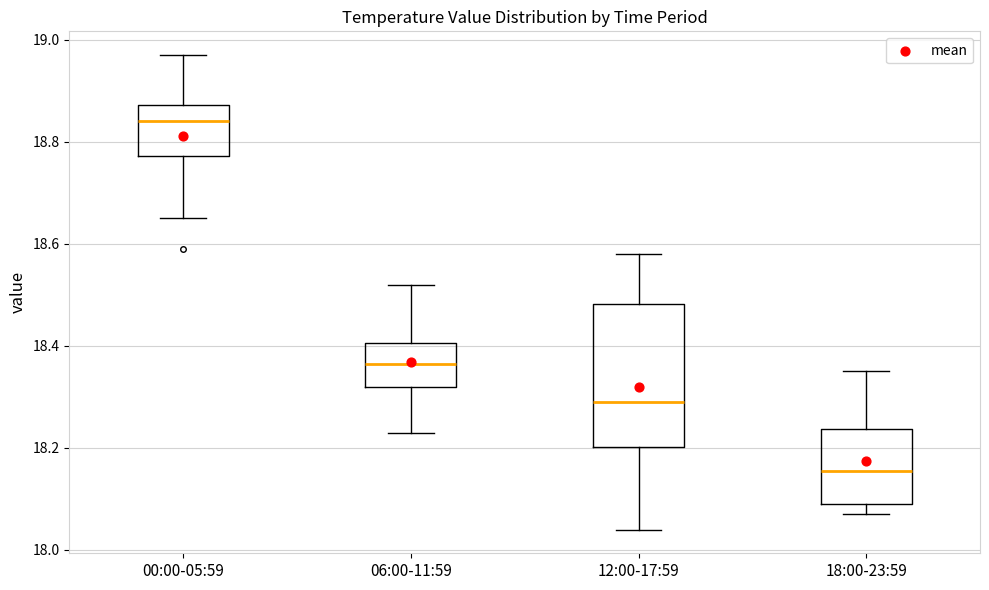

Reading left to right, read every box against the y-axis: the position of its median line, the range the box covers, and the ends of its whiskers. The values are not printed on the chart, so give them approximately, as read against the axis.

00:00-05:59: median 18.84, box 18.78 to 18.88, whiskers 18.66 to 18.98
06:00-11:59: median 18.36, box 18.32 to 18.40, whiskers 18.24 to 18.52
12:00-17:59: median 18.30, box 18.20 to 18.48, whiskers 18.04 to 18.58
18:00-23:59: median 18.16, box 18.10 to 18.24, whiskers 18.08 to 18.36